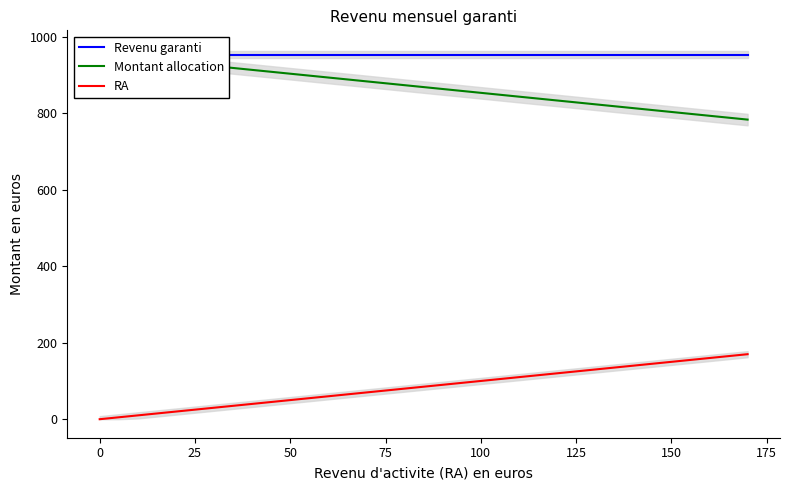

What is the average value of the RA series?

85